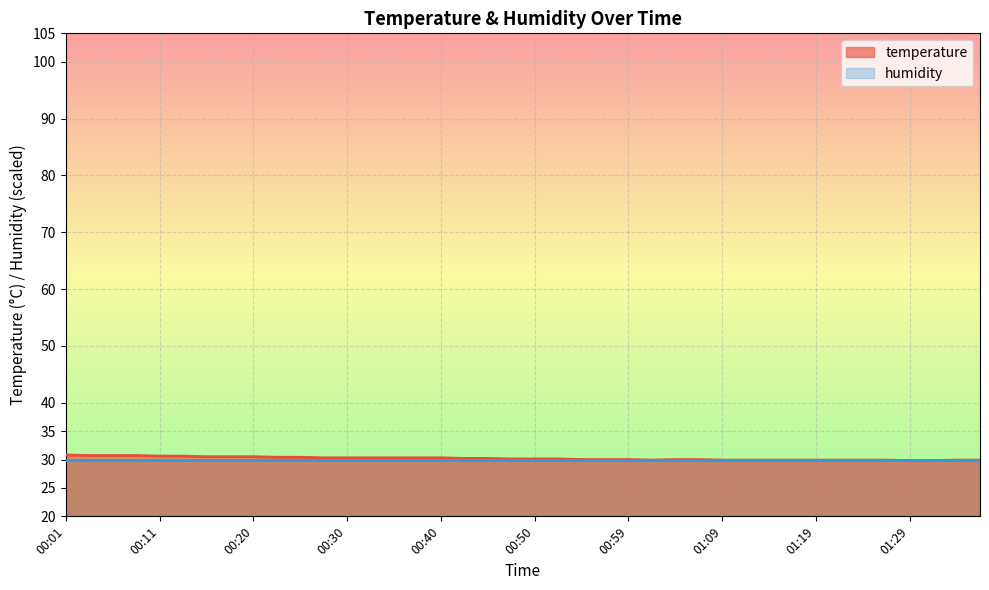

The chart shows a value of 29.9 at 01:36. True or false?

True